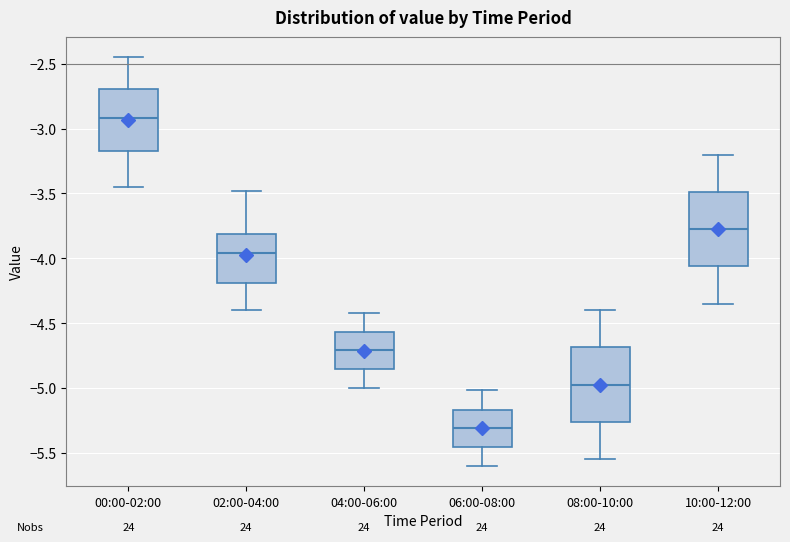

Reading left to right, read every box against the y-axis: the position of its median line, the range the box covers, and the ends of its whiskers. The values are not printed on the chart, so give them approximately, as read against the axis.

00:00-02:00: median -2.90, box -3.15 to -2.70, whiskers -3.45 to -2.45
02:00-04:00: median -3.95, box -4.20 to -3.80, whiskers -4.40 to -3.50
04:00-06:00: median -4.70, box -4.85 to -4.55, whiskers -5.00 to -4.40
06:00-08:00: median -5.30, box -5.45 to -5.15, whiskers -5.60 to -5.00
08:00-10:00: median -4.95, box -5.25 to -4.70, whiskers -5.55 to -4.40
10:00-12:00: median -3.75, box -4.05 to -3.50, whiskers -4.35 to -3.20